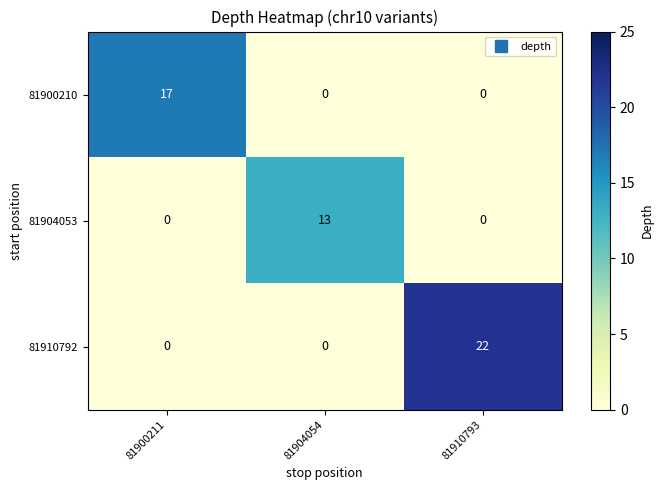

True or false: 81904053 has a value of -8 at 81910793.

False